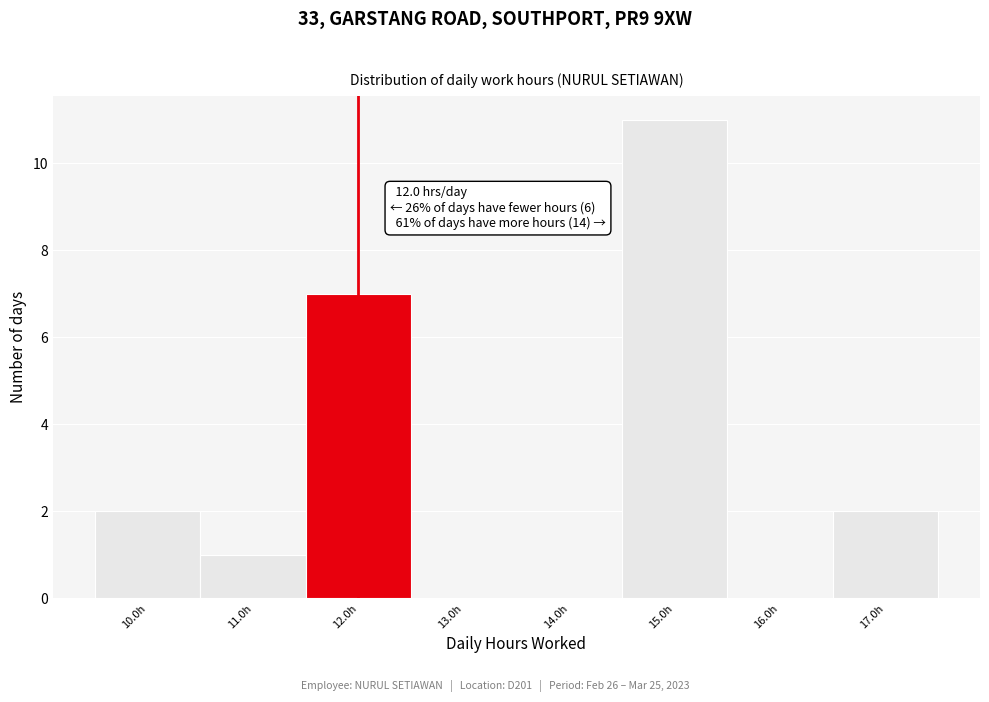

Over which range of the x-axis is the bar tallest?

14.5 to 15.5